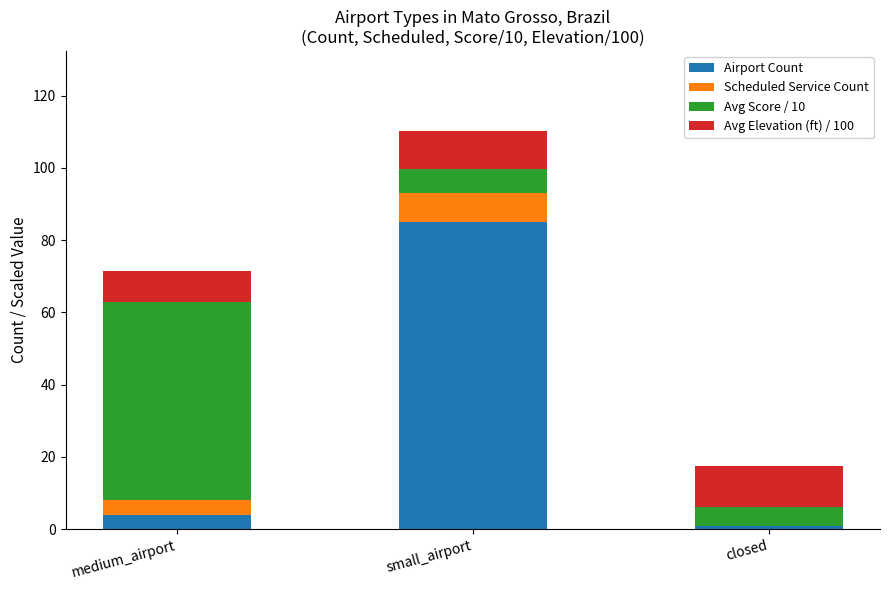

What is the sum of all Airport Count values?

90.0